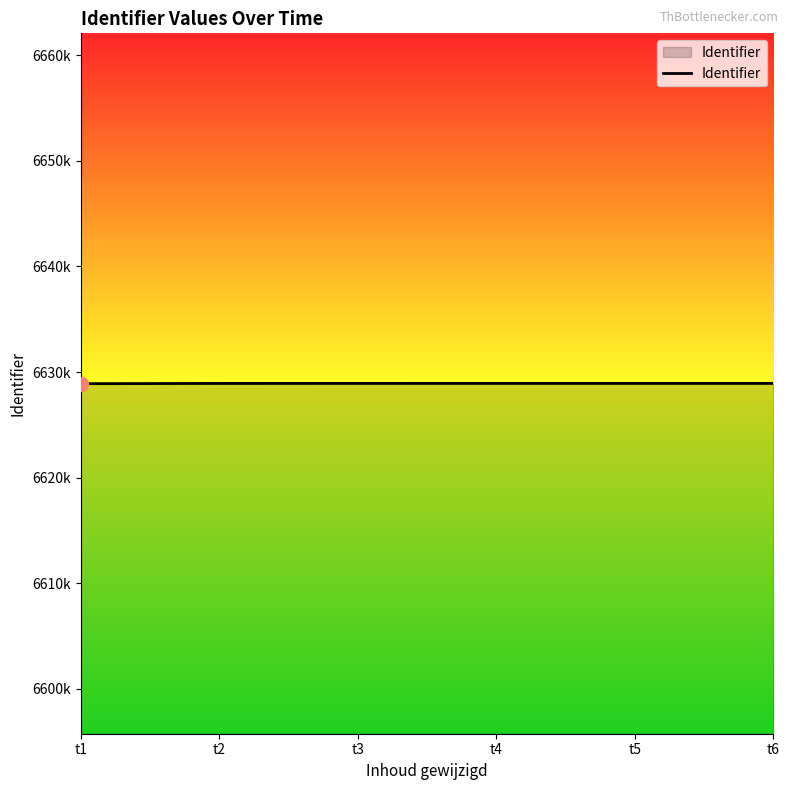

What is the value of the 5th point from the left?

6628930